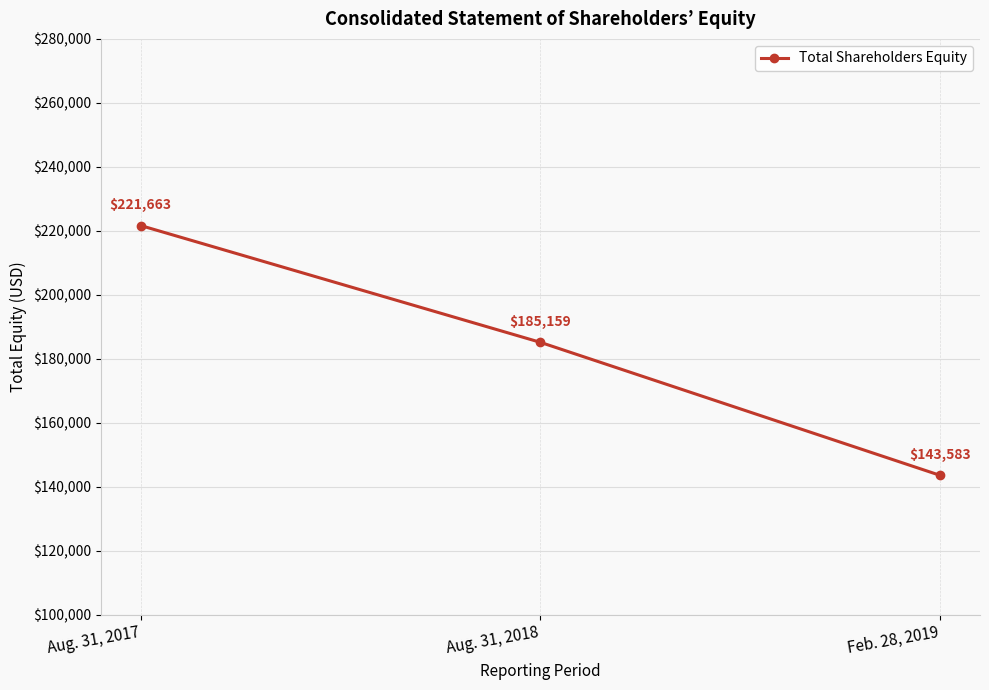

Reading left to right, extract all data points from this chart.

221663	185159	143583